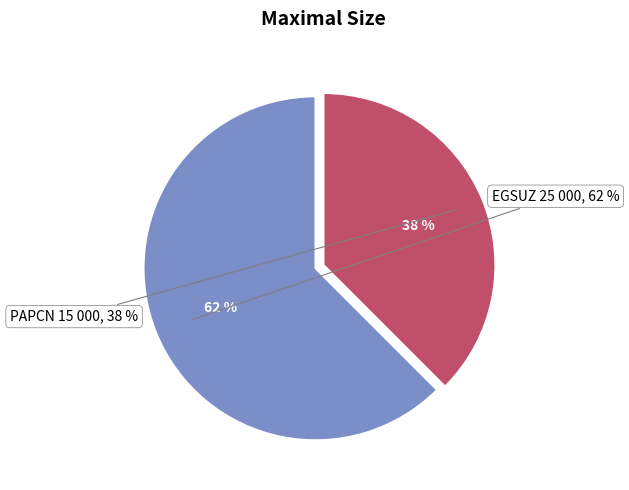

What is the change in value from EGSUZ to PAPCN?

-10000